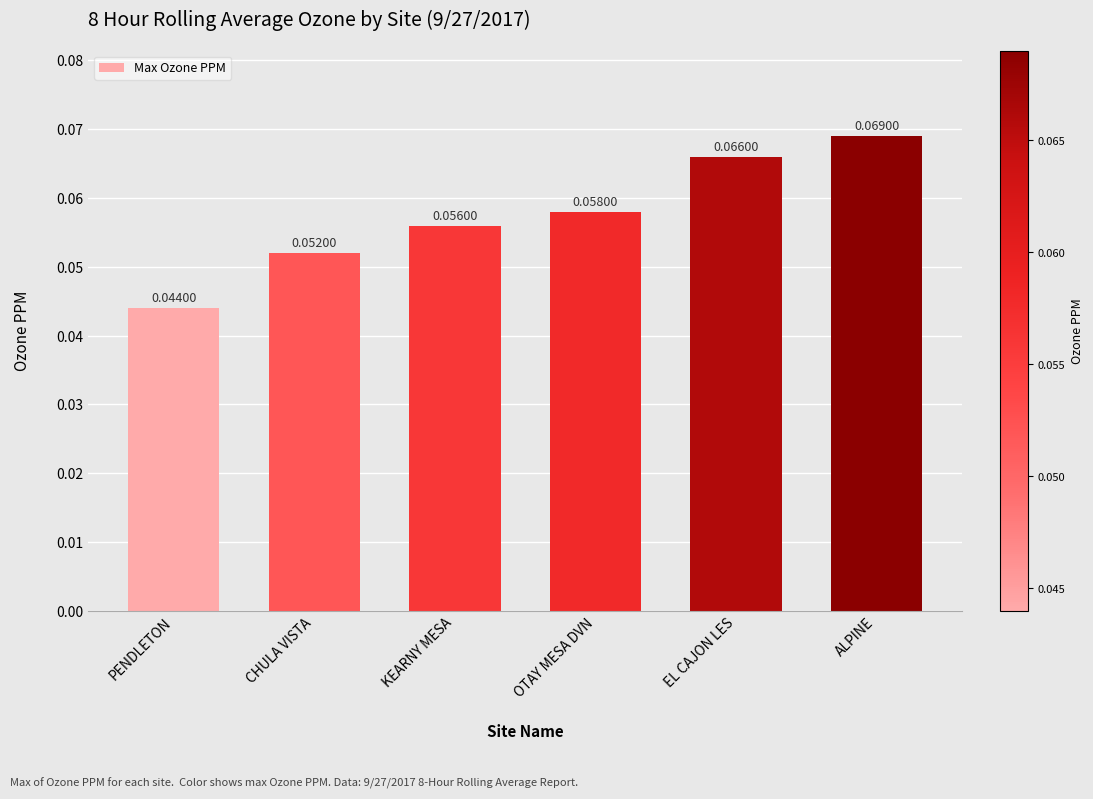

Rank the categories by value from lowest to highest.

PENDLETON, CHULA VISTA, KEARNY MESA, OTAY MESA DVN, EL CAJON LES, ALPINE